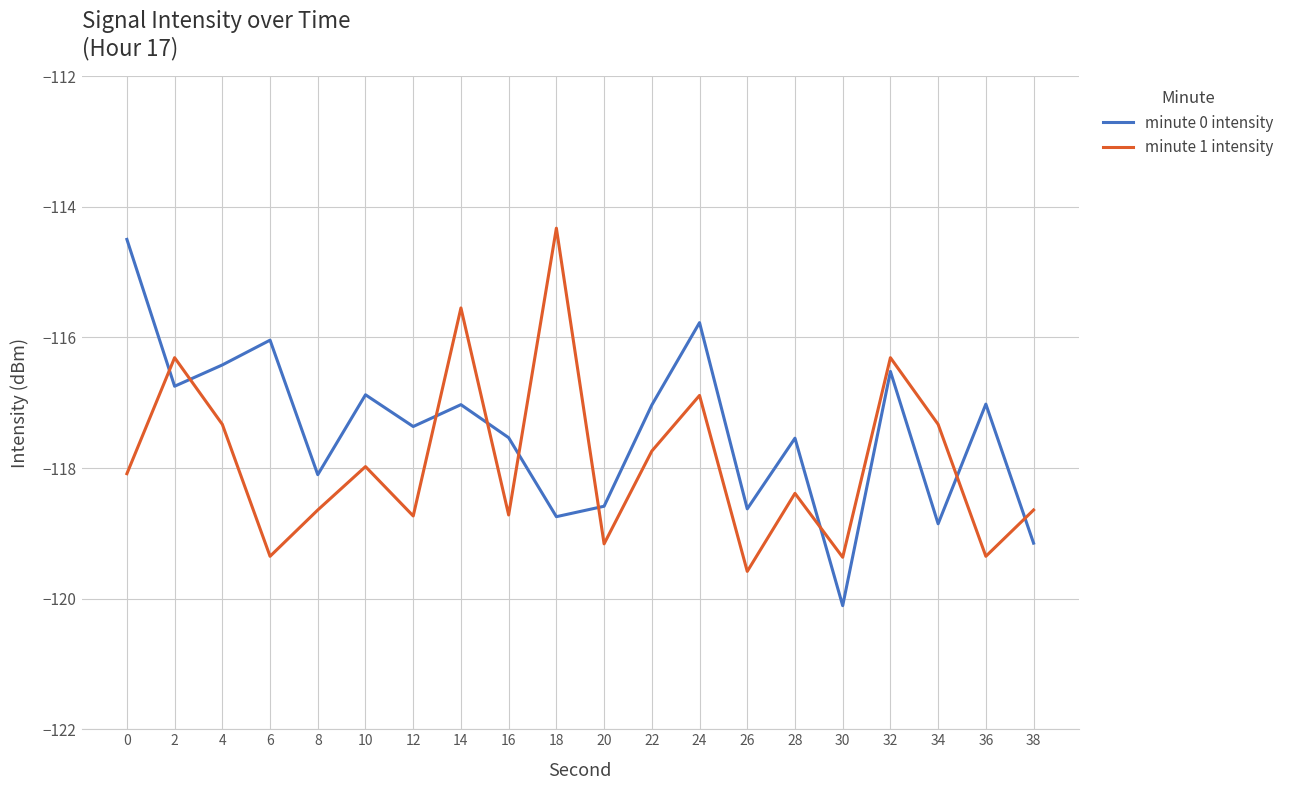

List the series in order of their overall mean, highest first.

minute 0 intensity, minute 1 intensity